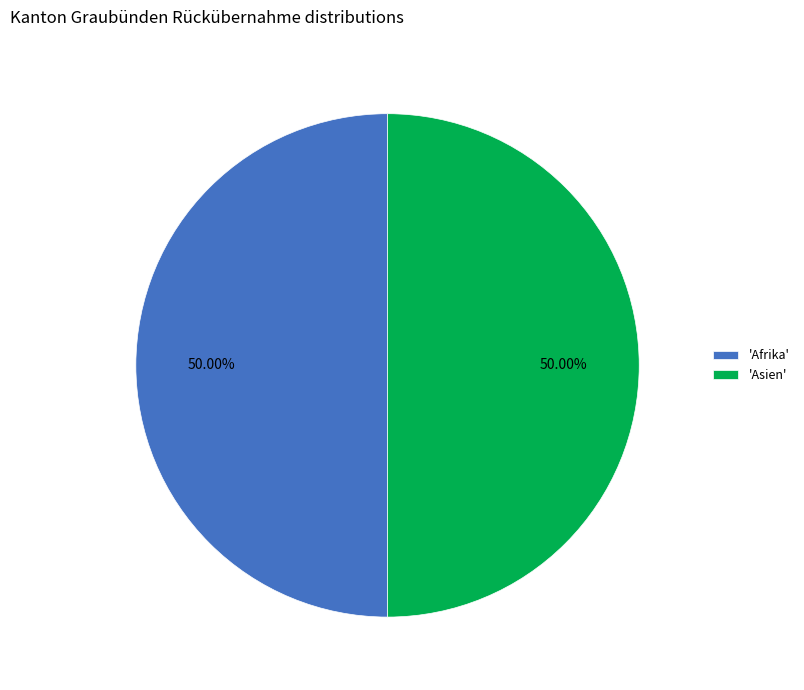

What is the ratio of the value at 'Afrika' to the value at 'Asien'?

1.0